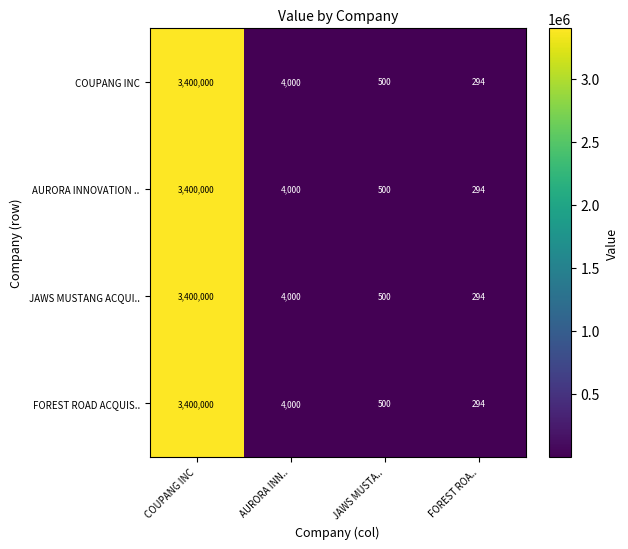

True or false: FOREST ROAD ACQUIS.. has a value of 294 at FOREST ROA...

True